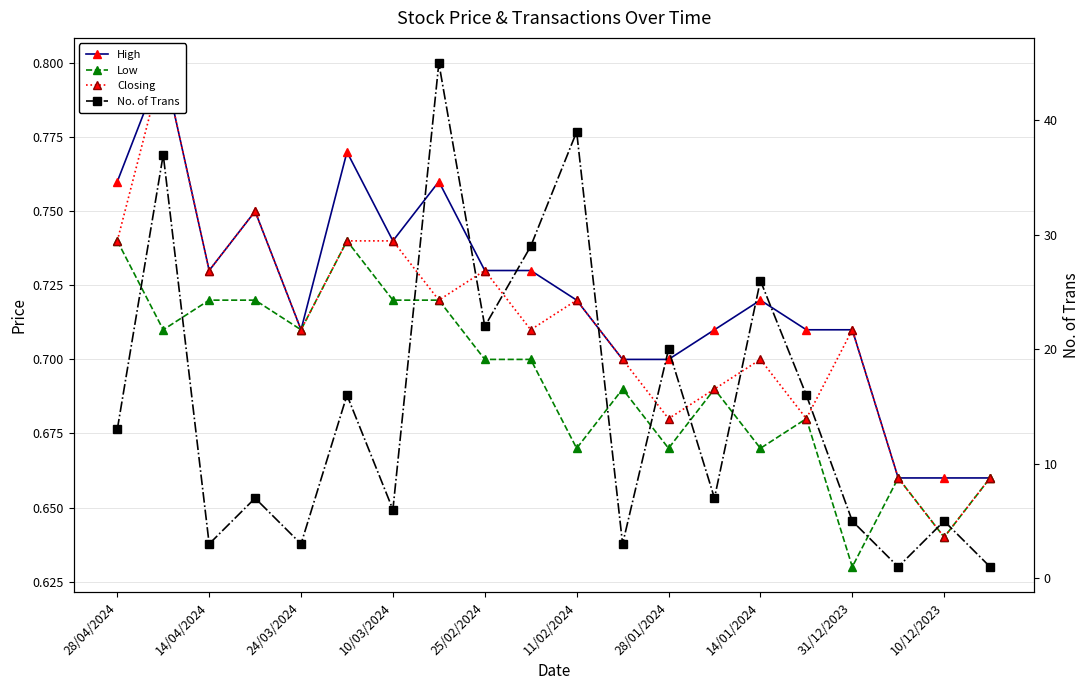

Which series has the widest spread of values?

No. of Trans